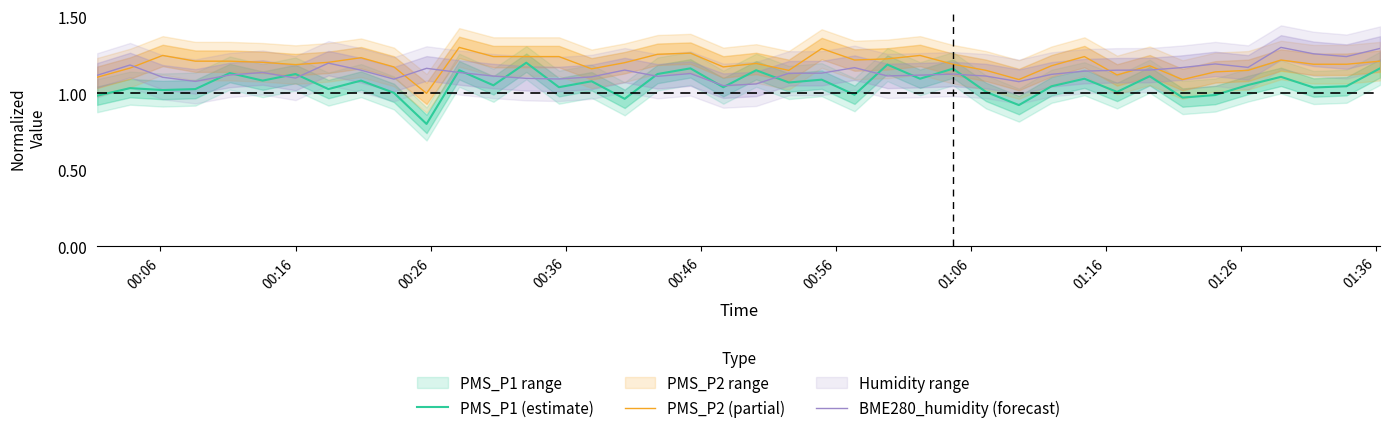

Reading left to right, transcribe all the data shown in this chart.

PMS_P1 (estimate): 1.0	1.0	1.0	1.0	1.1	1.1	1.1	1.0	1.1	1.0	0.8	1.2	1.1	1.2	1.0	1.1	1.0	1.1	1.2	1.0	1.2	1.1	1.1	1.0	1.2	1.1	1.2	1.0	0.9	1.0	1.1	1.0	1.1	1.0	1.0	1.1	1.1	1.0	1.0	1.2
PMS_P2 (partial): 1.1	1.2	1.2	1.2	1.2	1.2	1.2	1.2	1.2	1.2	1.0	1.3	1.2	1.2	1.2	1.2	1.2	1.3	1.3	1.2	1.2	1.1	1.3	1.2	1.2	1.2	1.2	1.1	1.1	1.2	1.2	1.1	1.2	1.1	1.1	1.1	1.2	1.2	1.2	1.2
BME280_humidity (forecast): 1.1	1.2	1.1	1.1	1.1	1.1	1.1	1.2	1.2	1.1	1.2	1.1	1.1	1.1	1.1	1.1	1.2	1.1	1.1	1.1	1.1	1.1	1.1	1.2	1.1	1.1	1.1	1.1	1.1	1.1	1.1	1.2	1.2	1.2	1.2	1.2	1.3	1.3	1.2	1.3